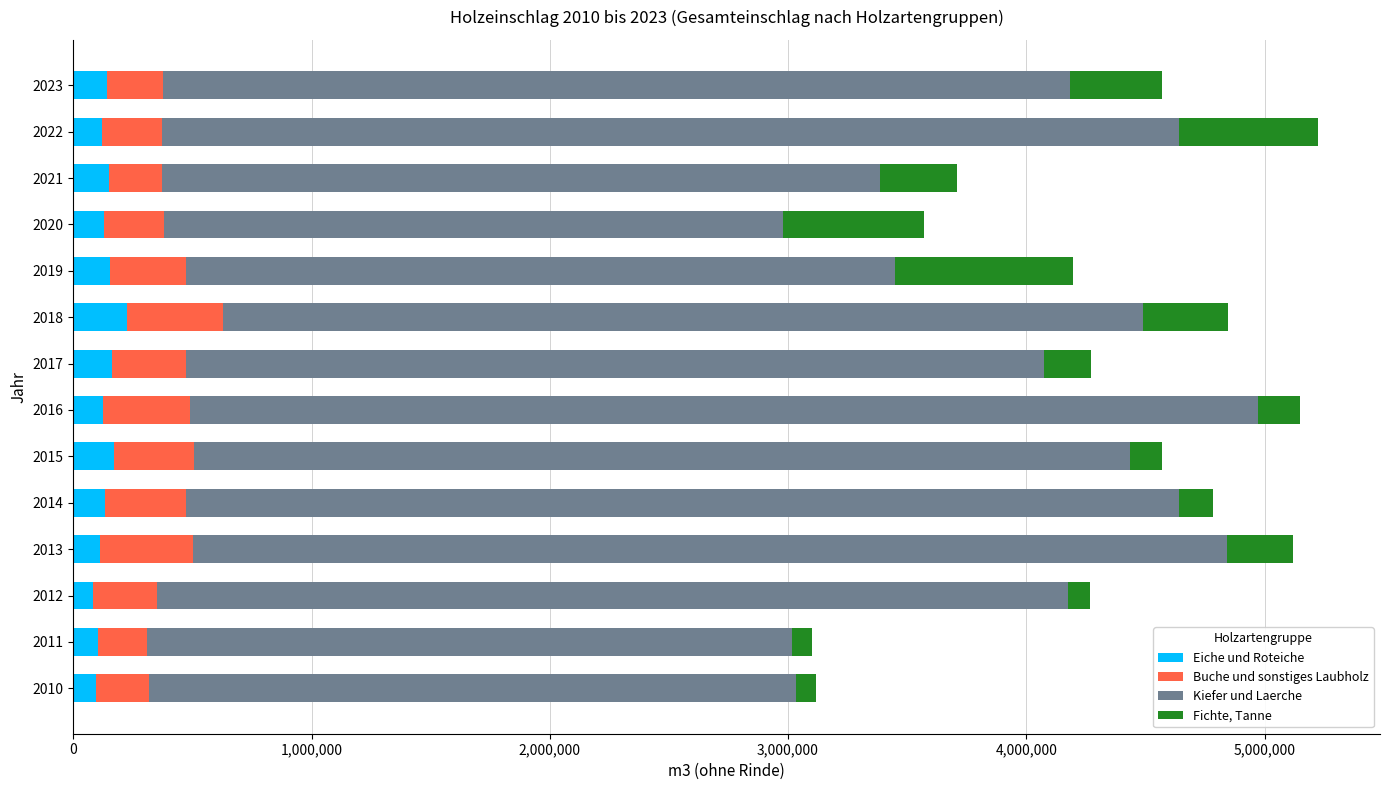

What is the total value across all series at 2022?

5223400.0